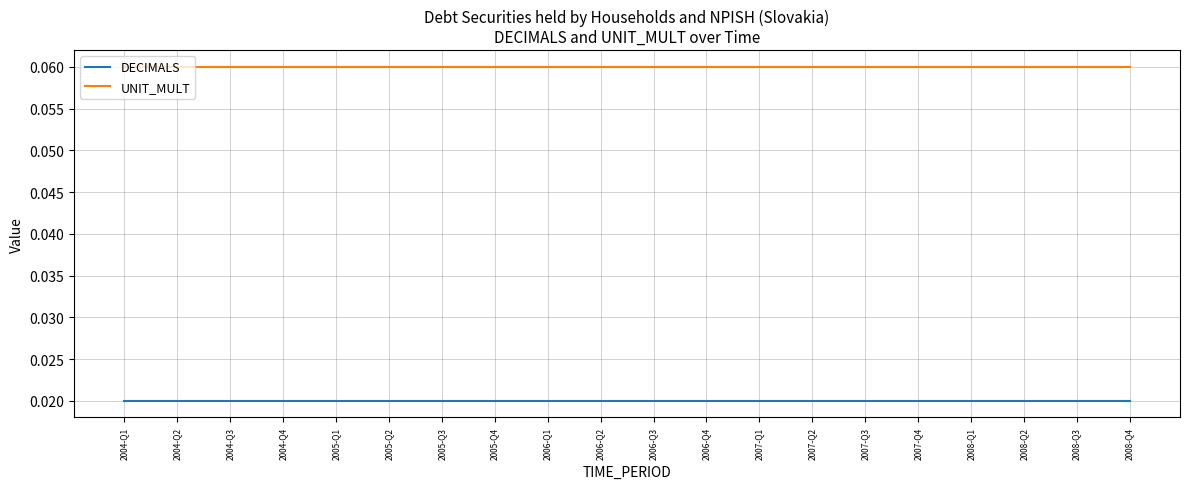

What are all the series names shown in the legend?

DECIMALS, UNIT_MULT